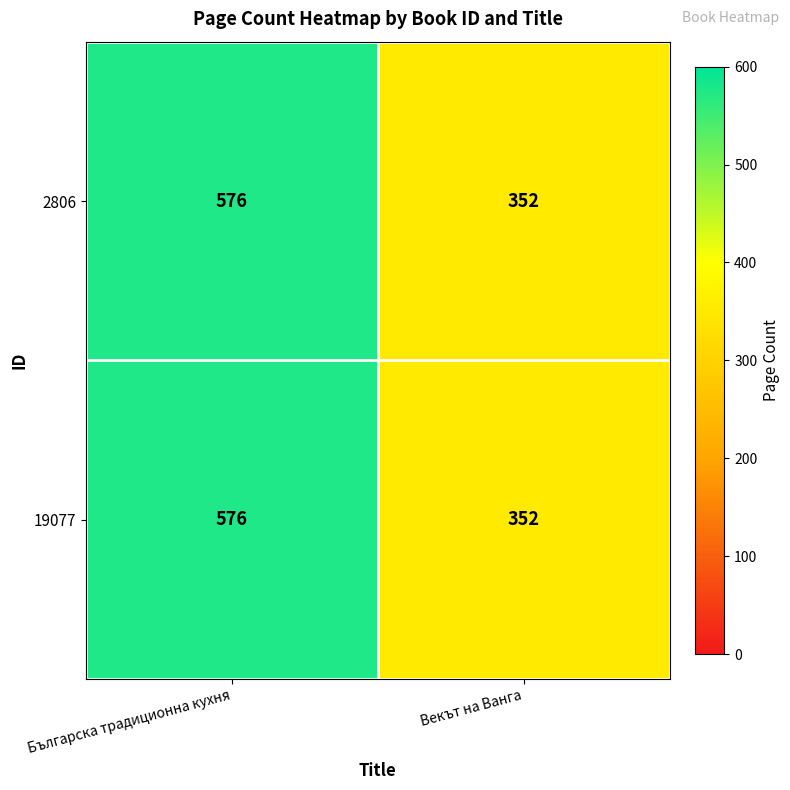

What is the difference between the 19077 values at Векът на Ванга and Българска традиционна кухня?

224